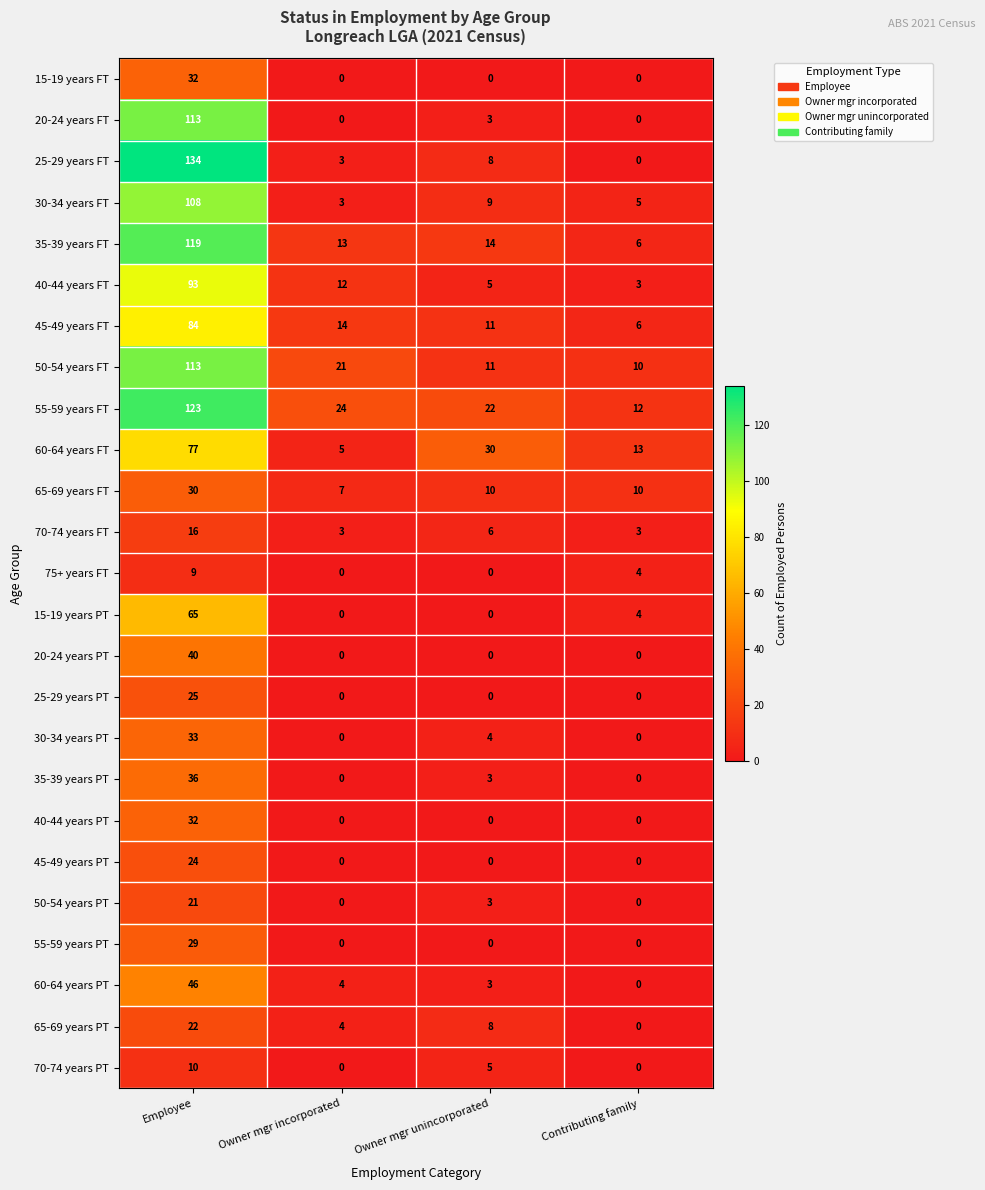

At which label is 70-74 years FT closest to 9?

Owner mgr unincorporated